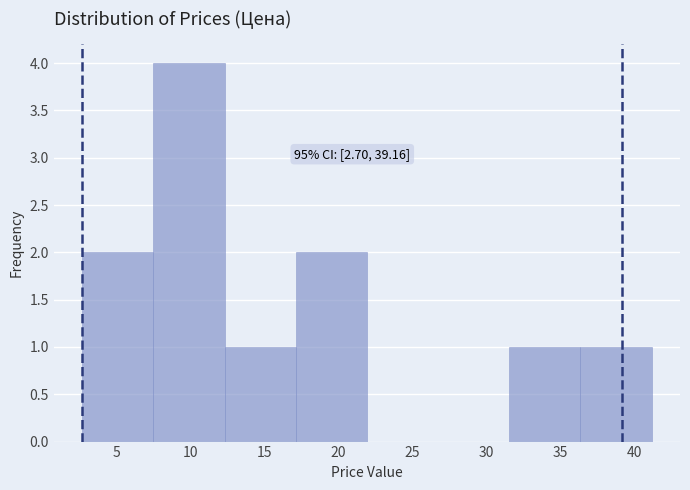

Which range on the x-axis has the tallest bar?

7.5 to 12.5